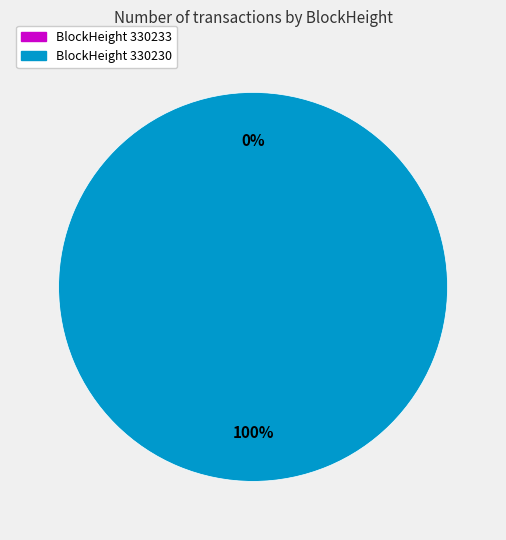

To the nearest percent, what is the average slice percentage?

50%